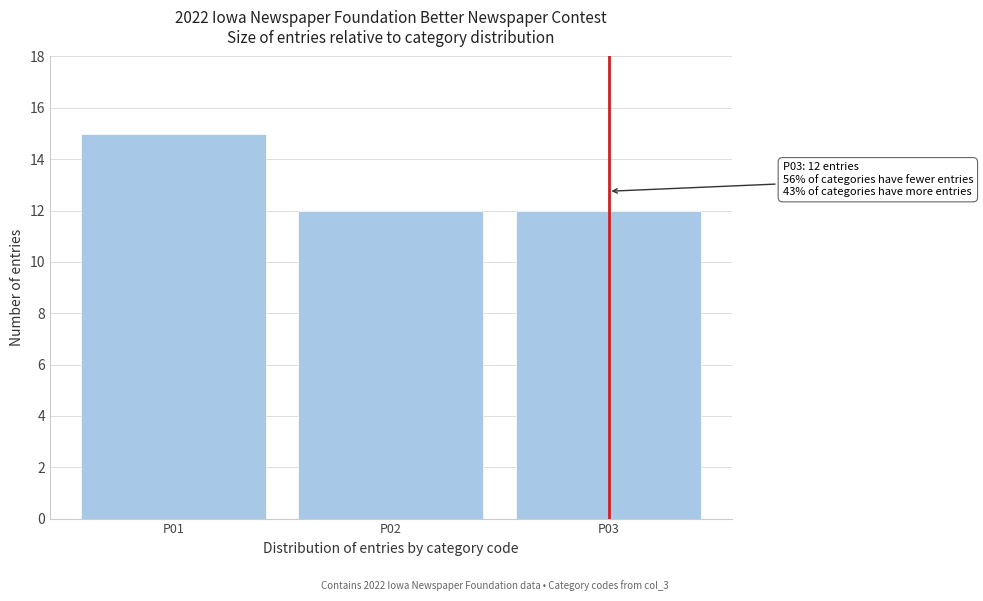

Reading left to right, extract all data points from this chart.

P01=15	P02=12	P03=12